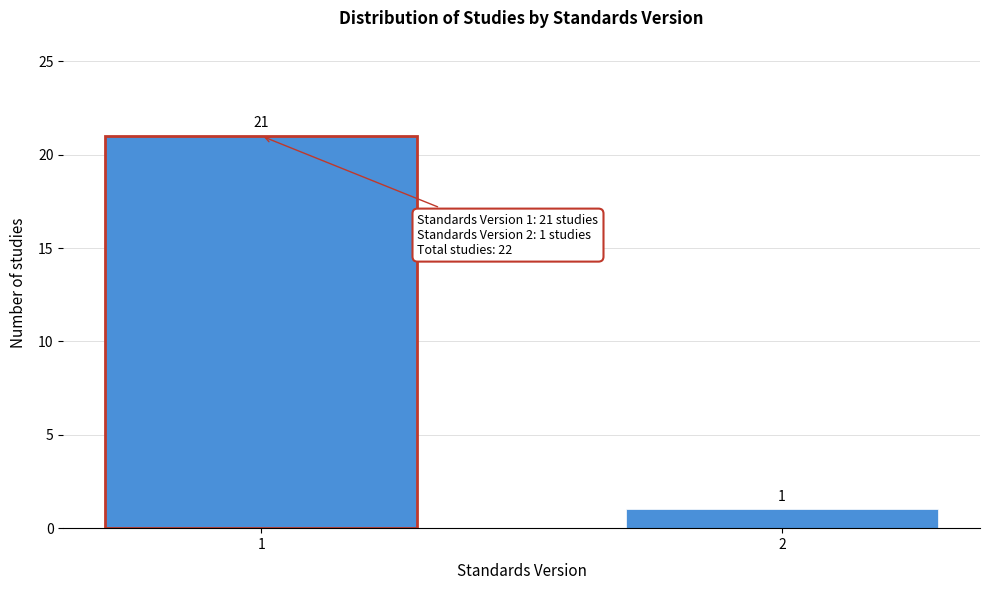

Reading left to right, extract all data points from this chart.

1=21	2=1